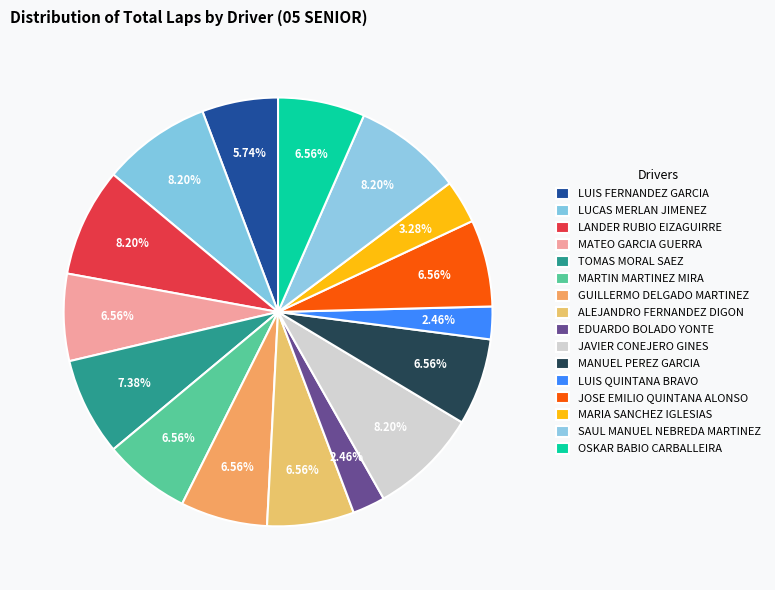

Count the number of slices in the pie.

16